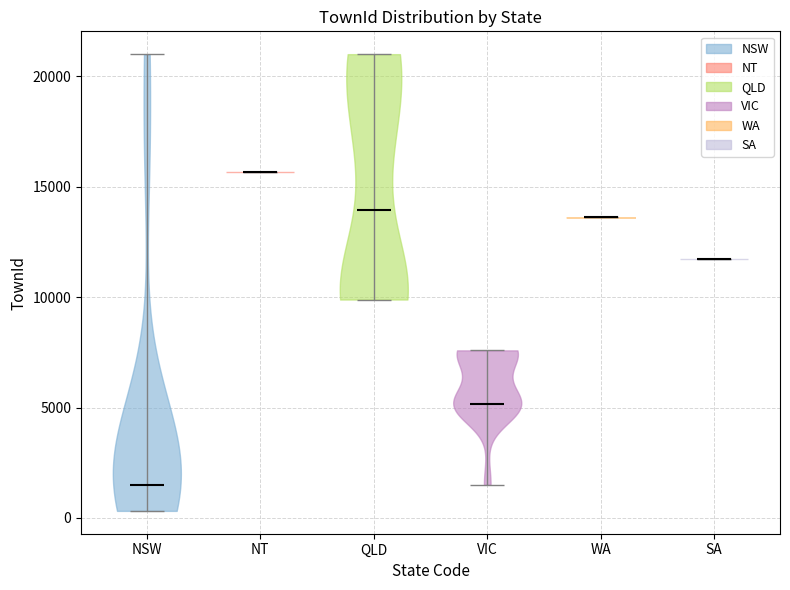

Reading left to right, read every violin against the y-axis: where its median line is, and the lowest and highest points it reaches. The values are not printed on the chart, so give them approximately, as read against the axis.

NSW: median line 1500, lowest point 500, highest point 21000
NT: median line 15500, lowest point 15500, highest point 15500
QLD: median line 14000, lowest point 10000, highest point 21000
VIC: median line 5000, lowest point 1500, highest point 7500
WA: median line 13500, lowest point 13500, highest point 13500
SA: median line 11500, lowest point 11500, highest point 11500